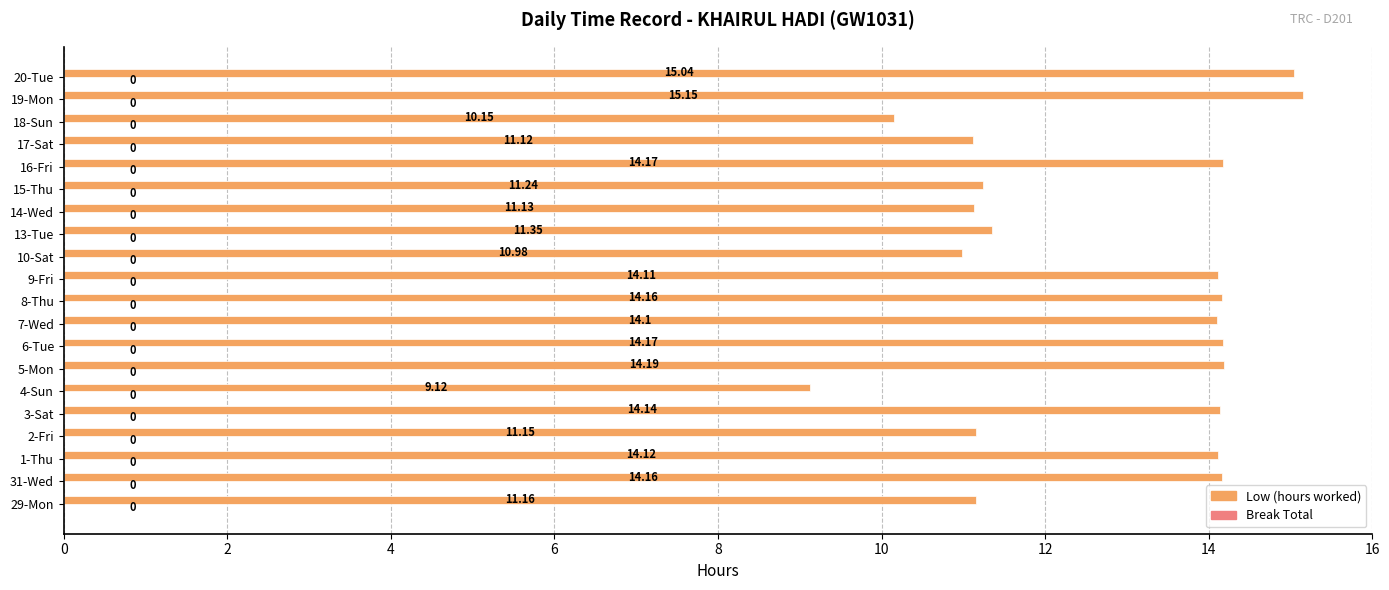

What is the difference between the values at 19-Mon and 9-Fri?

1.0